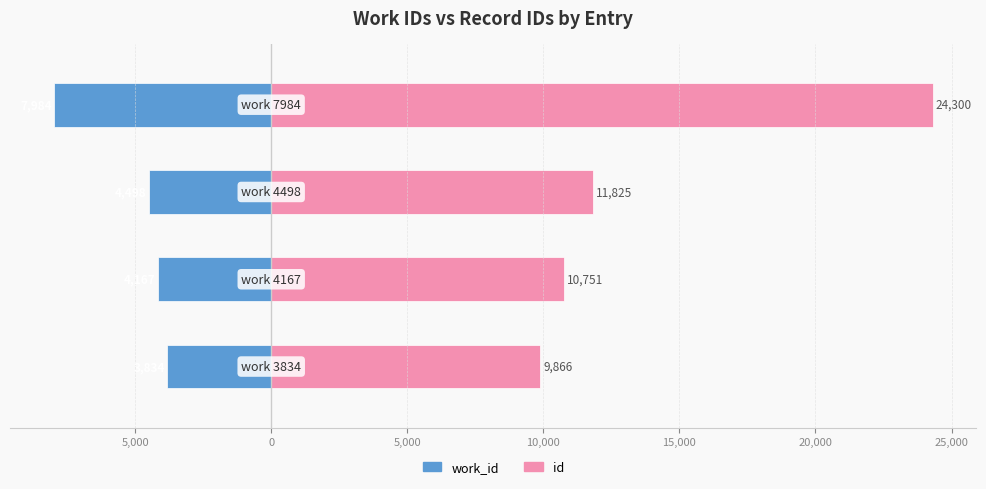

Which series changed the most between 0 and 5,000?

id